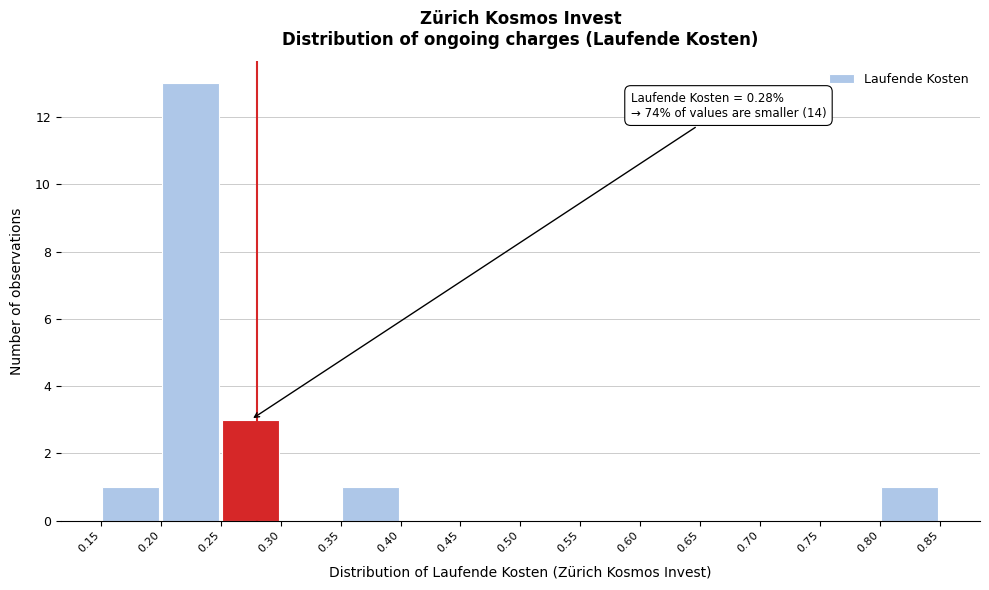

Over which range of the x-axis is the bar tallest?

0.20 to 0.25